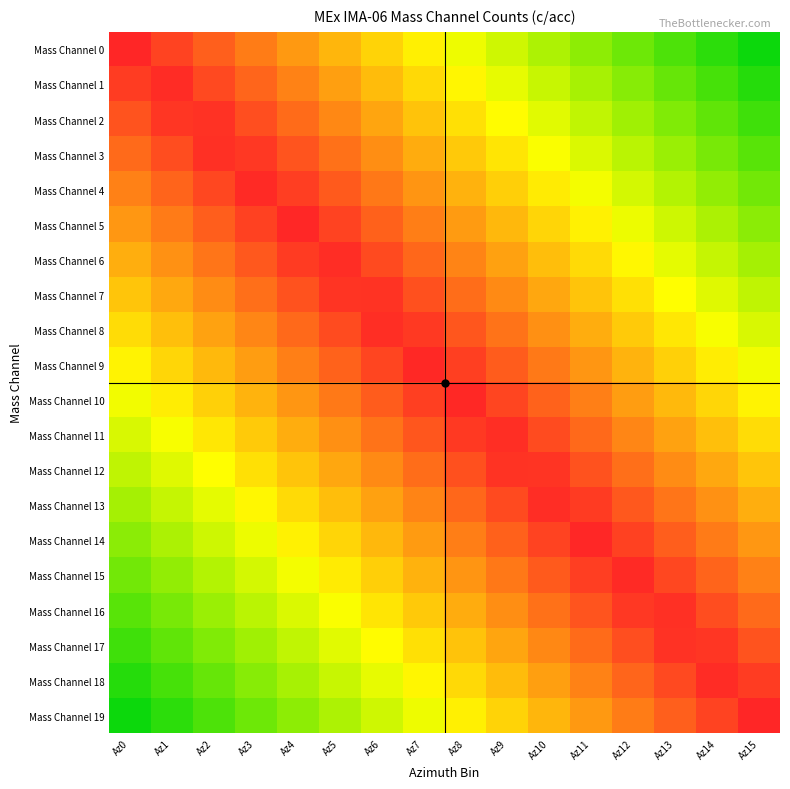

Reading left to right, what are all the values shown in this chart?

Mass Channel 0: Az0=0.0	Az1=0.1	Az2=0.1	Az3=0.2	Az4=0.3	Az5=0.3	Az6=0.4	Az7=0.5	Az8=0.5	Az9=0.6	Az10=0.7	Az11=0.7	Az12=0.8	Az13=0.9	Az14=0.9	Az15=1.0
Mass Channel 1: Az0=0.1	Az1=0.0	Az2=0.1	Az3=0.1	Az4=0.2	Az5=0.3	Az6=0.3	Az7=0.4	Az8=0.5	Az9=0.5	Az10=0.6	Az11=0.7	Az12=0.7	Az13=0.8	Az14=0.9	Az15=0.9
Mass Channel 2: Az0=0.1	Az1=0.0	Az2=0.0	Az3=0.1	Az4=0.2	Az5=0.2	Az6=0.3	Az7=0.4	Az8=0.4	Az9=0.5	Az10=0.6	Az11=0.6	Az12=0.7	Az13=0.8	Az14=0.8	Az15=0.9
Mass Channel 3: Az0=0.2	Az1=0.1	Az2=0.0	Az3=0.0	Az4=0.1	Az5=0.2	Az6=0.2	Az7=0.3	Az8=0.4	Az9=0.4	Az10=0.5	Az11=0.6	Az12=0.6	Az13=0.7	Az14=0.8	Az15=0.8
Mass Channel 4: Az0=0.2	Az1=0.1	Az2=0.1	Az3=0.0	Az4=0.1	Az5=0.1	Az6=0.2	Az7=0.3	Az8=0.3	Az9=0.4	Az10=0.5	Az11=0.5	Az12=0.6	Az13=0.7	Az14=0.7	Az15=0.8
Mass Channel 5: Az0=0.3	Az1=0.2	Az2=0.1	Az3=0.1	Az4=0.0	Az5=0.1	Az6=0.1	Az7=0.2	Az8=0.3	Az9=0.3	Az10=0.4	Az11=0.5	Az12=0.5	Az13=0.6	Az14=0.7	Az15=0.7
Mass Channel 6: Az0=0.3	Az1=0.2	Az2=0.2	Az3=0.1	Az4=0.0	Az5=0.0	Az6=0.1	Az7=0.2	Az8=0.2	Az9=0.3	Az10=0.4	Az11=0.4	Az12=0.5	Az13=0.6	Az14=0.6	Az15=0.7
Mass Channel 7: Az0=0.4	Az1=0.3	Az2=0.2	Az3=0.2	Az4=0.1	Az5=0.0	Az6=0.0	Az7=0.1	Az8=0.2	Az9=0.2	Az10=0.3	Az11=0.4	Az12=0.4	Az13=0.5	Az14=0.6	Az15=0.6
Mass Channel 8: Az0=0.4	Az1=0.4	Az2=0.3	Az3=0.2	Az4=0.2	Az5=0.1	Az6=0.0	Az7=0.0	Az8=0.1	Az9=0.2	Az10=0.2	Az11=0.3	Az12=0.4	Az13=0.4	Az14=0.5	Az15=0.6
Mass Channel 9: Az0=0.5	Az1=0.4	Az2=0.3	Az3=0.3	Az4=0.2	Az5=0.1	Az6=0.1	Az7=0.0	Az8=0.1	Az9=0.1	Az10=0.2	Az11=0.3	Az12=0.3	Az13=0.4	Az14=0.5	Az15=0.5
Mass Channel 10: Az0=0.5	Az1=0.5	Az2=0.4	Az3=0.3	Az4=0.3	Az5=0.2	Az6=0.1	Az7=0.1	Az8=0.0	Az9=0.1	Az10=0.1	Az11=0.2	Az12=0.3	Az13=0.3	Az14=0.4	Az15=0.5
Mass Channel 11: Az0=0.6	Az1=0.5	Az2=0.4	Az3=0.4	Az4=0.3	Az5=0.2	Az6=0.2	Az7=0.1	Az8=0.0	Az9=0.0	Az10=0.1	Az11=0.2	Az12=0.2	Az13=0.3	Az14=0.4	Az15=0.4
Mass Channel 12: Az0=0.6	Az1=0.6	Az2=0.5	Az3=0.4	Az4=0.4	Az5=0.3	Az6=0.2	Az7=0.2	Az8=0.1	Az9=0.0	Az10=0.0	Az11=0.1	Az12=0.2	Az13=0.2	Az14=0.3	Az15=0.4
Mass Channel 13: Az0=0.7	Az1=0.6	Az2=0.6	Az3=0.5	Az4=0.4	Az5=0.4	Az6=0.3	Az7=0.2	Az8=0.2	Az9=0.1	Az10=0.0	Az11=0.0	Az12=0.1	Az13=0.2	Az14=0.2	Az15=0.3
Mass Channel 14: Az0=0.7	Az1=0.7	Az2=0.6	Az3=0.5	Az4=0.5	Az5=0.4	Az6=0.3	Az7=0.3	Az8=0.2	Az9=0.1	Az10=0.1	Az11=0.0	Az12=0.1	Az13=0.1	Az14=0.2	Az15=0.3
Mass Channel 15: Az0=0.8	Az1=0.7	Az2=0.7	Az3=0.6	Az4=0.5	Az5=0.5	Az6=0.4	Az7=0.3	Az8=0.3	Az9=0.2	Az10=0.1	Az11=0.1	Az12=0.0	Az13=0.1	Az14=0.1	Az15=0.2
Mass Channel 16: Az0=0.8	Az1=0.8	Az2=0.7	Az3=0.6	Az4=0.6	Az5=0.5	Az6=0.4	Az7=0.4	Az8=0.3	Az9=0.2	Az10=0.2	Az11=0.1	Az12=0.0	Az13=0.0	Az14=0.1	Az15=0.2
Mass Channel 17: Az0=0.9	Az1=0.8	Az2=0.8	Az3=0.7	Az4=0.6	Az5=0.6	Az6=0.5	Az7=0.4	Az8=0.4	Az9=0.3	Az10=0.2	Az11=0.2	Az12=0.1	Az13=0.0	Az14=0.0	Az15=0.1
Mass Channel 18: Az0=0.9	Az1=0.9	Az2=0.8	Az3=0.7	Az4=0.7	Az5=0.6	Az6=0.5	Az7=0.5	Az8=0.4	Az9=0.3	Az10=0.3	Az11=0.2	Az12=0.1	Az13=0.1	Az14=0.0	Az15=0.1
Mass Channel 19: Az0=1.0	Az1=0.9	Az2=0.9	Az3=0.8	Az4=0.7	Az5=0.7	Az6=0.6	Az7=0.5	Az8=0.5	Az9=0.4	Az10=0.3	Az11=0.3	Az12=0.2	Az13=0.1	Az14=0.1	Az15=0.0